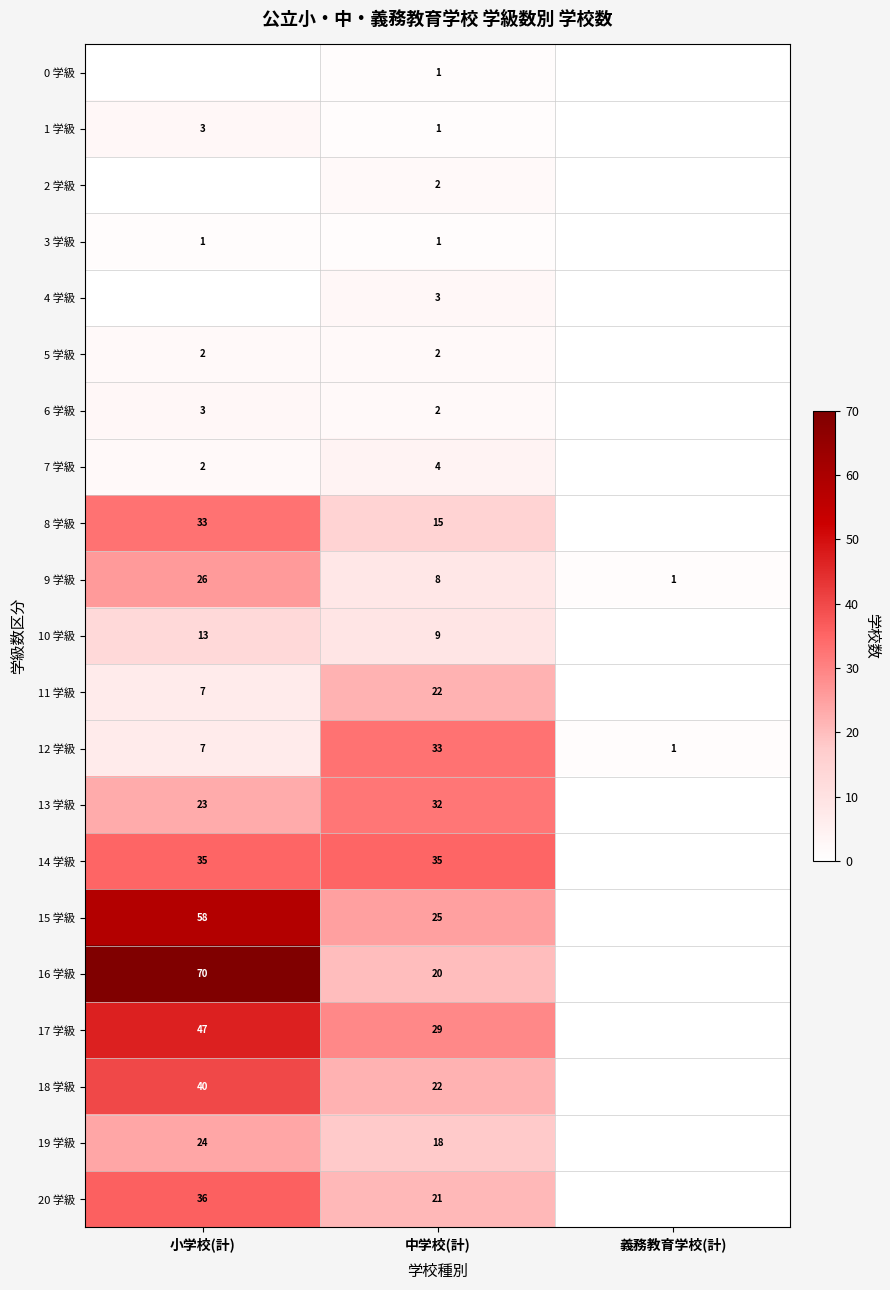

What is the approximate value of 12 学級 at 中学校(計), to the nearest 10?

30